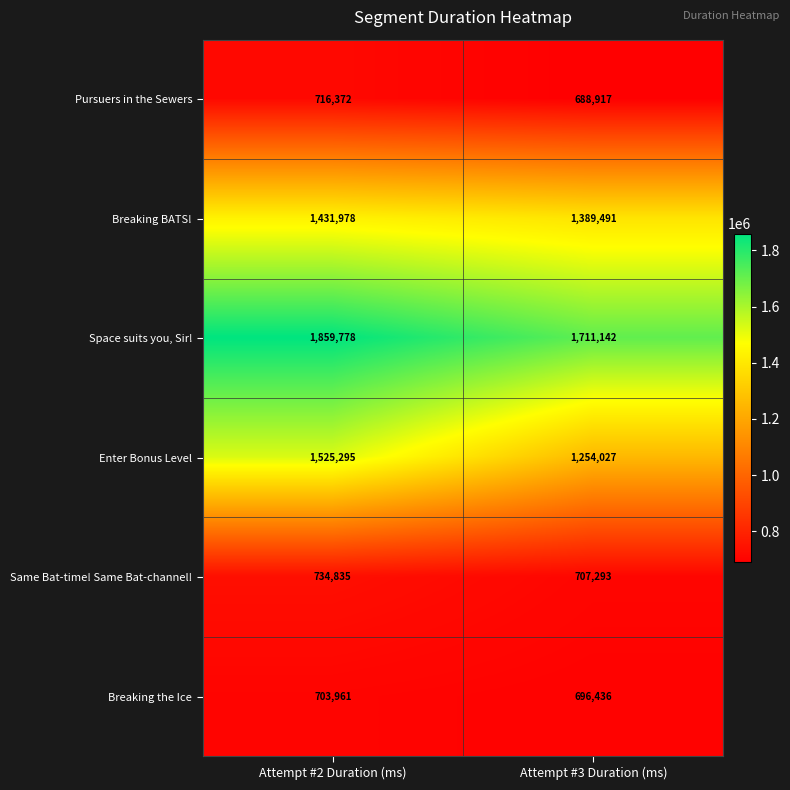

At which category is the sum across all series the highest?

Attempt #2 Duration (ms)